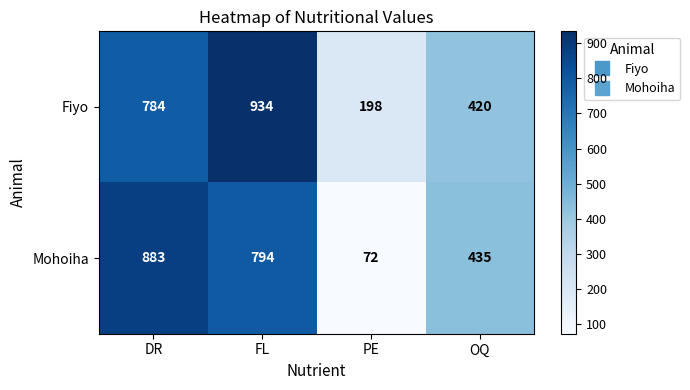

Between FL and OQ, which series saw the biggest shift?

Fiyo